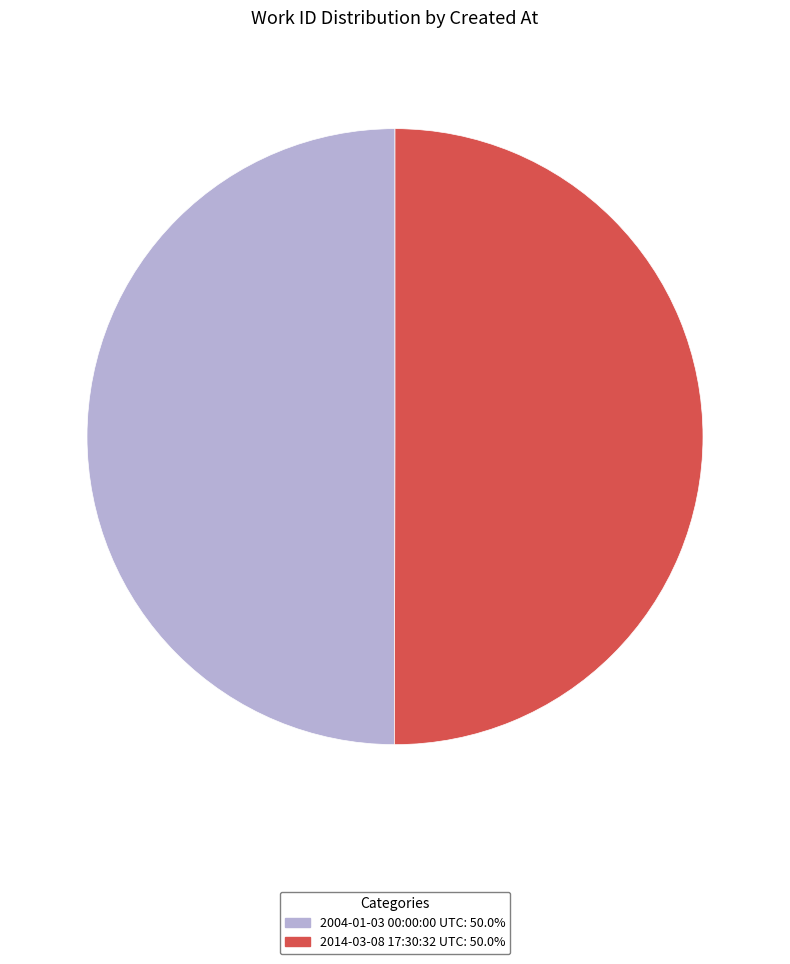

What is the ratio of the value at 2014-03-08 17:30:32 UTC to the value at 2004-01-03 00:00:00 UTC?

1.0